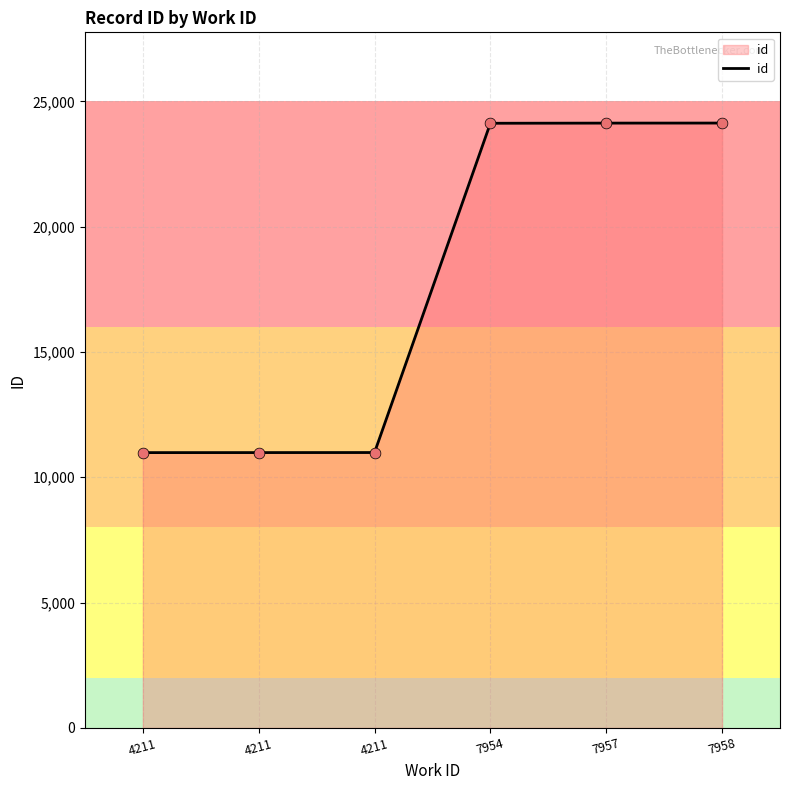

Approximately how many times larger is the value at 4211 compared to 4211?

1.0